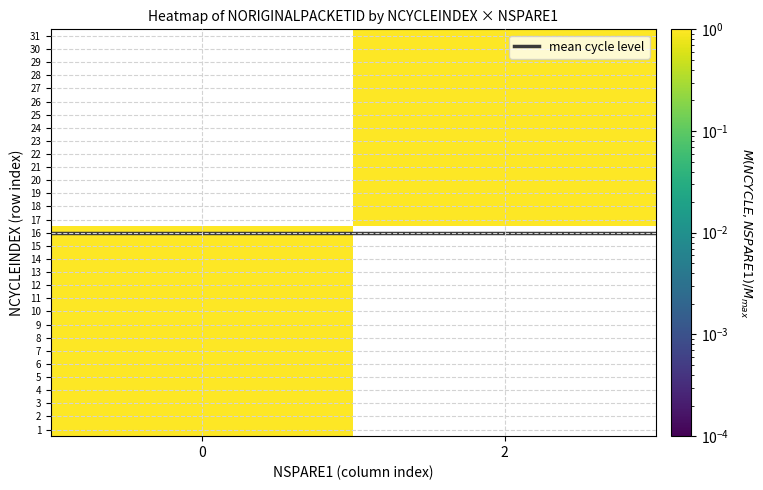

Between 0 and 2, which series saw the biggest shift?

mean cycle level